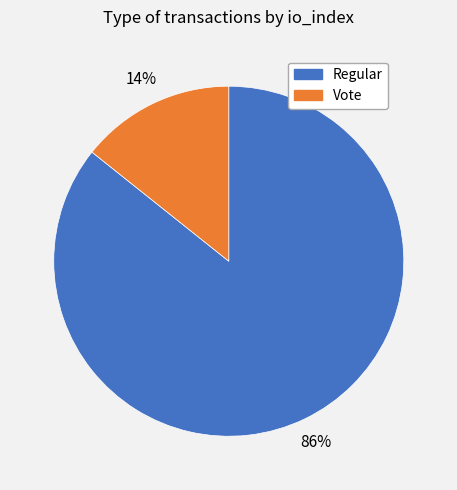

To the nearest percent, what is the average slice percentage?

50%